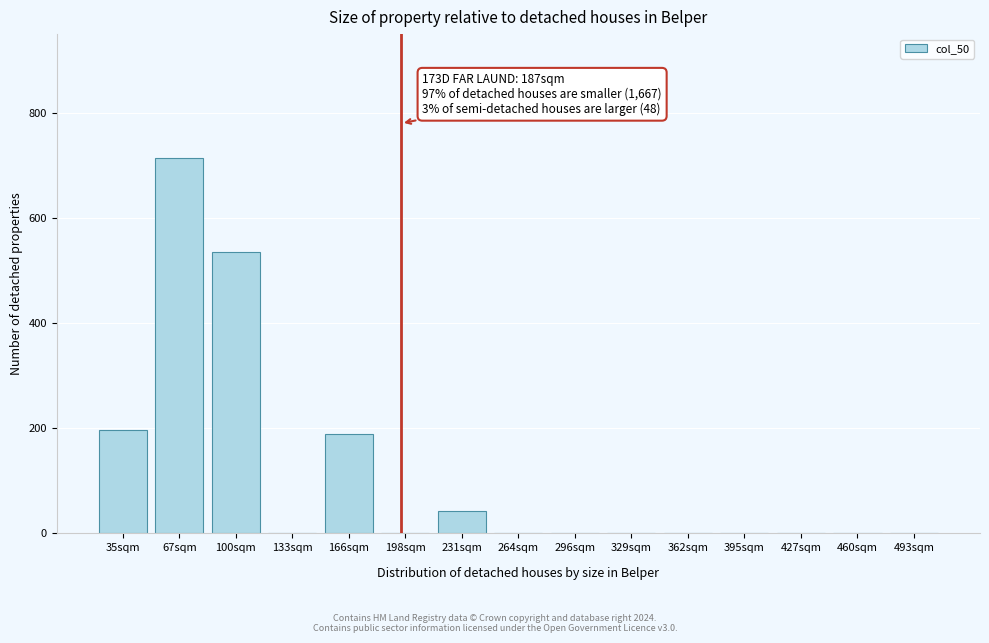

Reading left to right, extract all data points from this chart.

35sqm=196	67sqm=714	100sqm=535	133sqm=0	166sqm=190	198sqm=0	231sqm=42	264sqm=0	296sqm=0	329sqm=0	362sqm=0	395sqm=0	427sqm=0	460sqm=0	493sqm=0